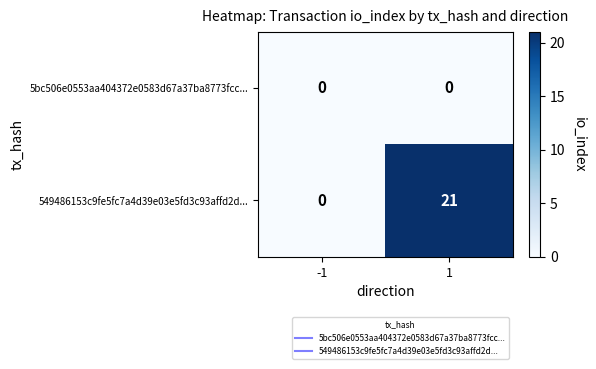

At how many categories does at least one series exceed 4?

1